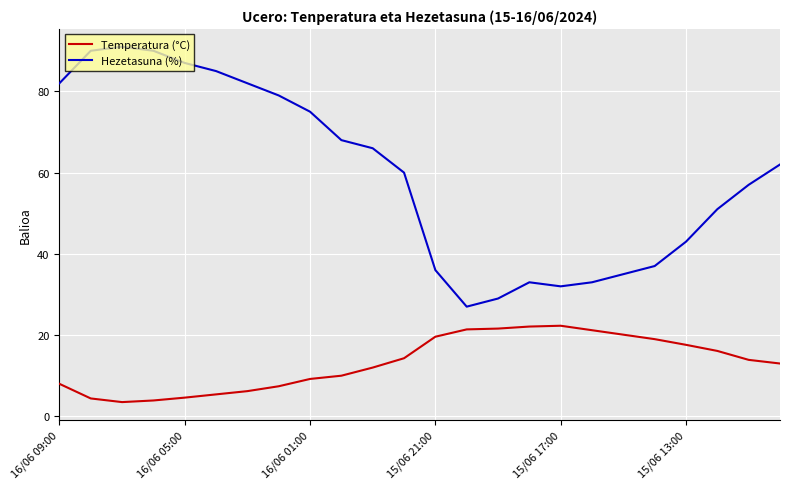

True or false: Temperatura (°C) and Hezetasuna (%) intersect in this chart.

False